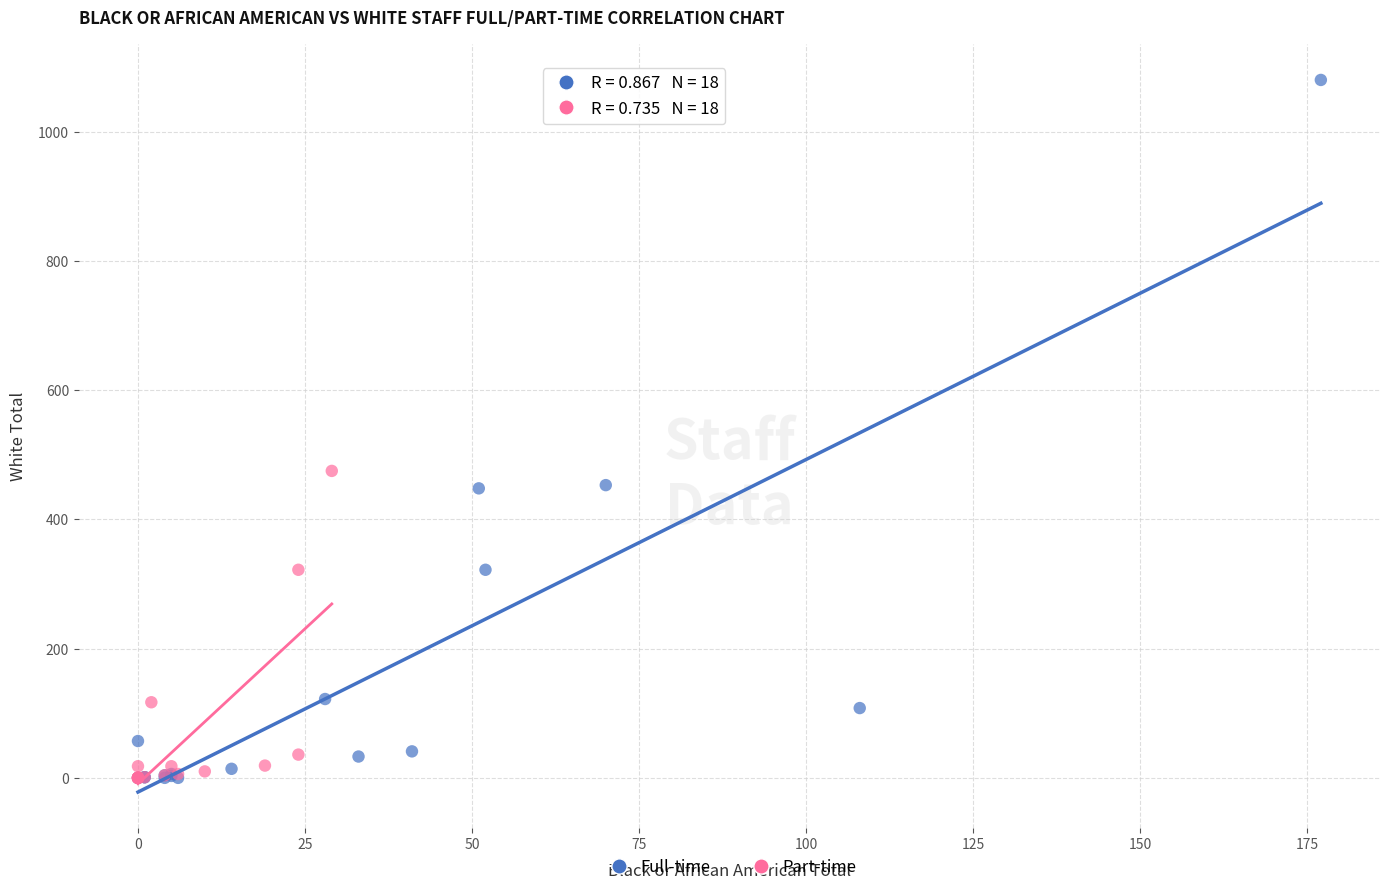

Which series contains the highest Y value?

Full-time